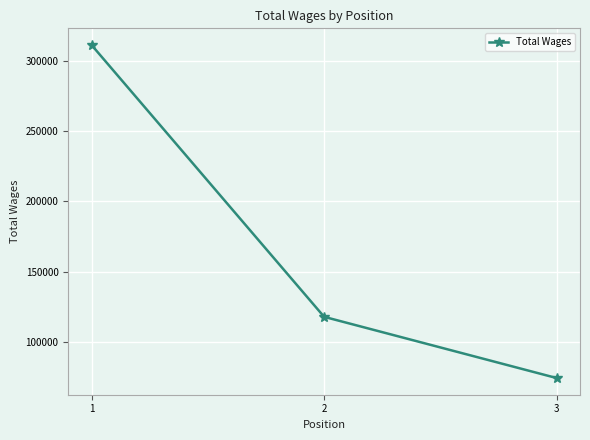

What is the sum of the values at 1 and 3?

385593.9